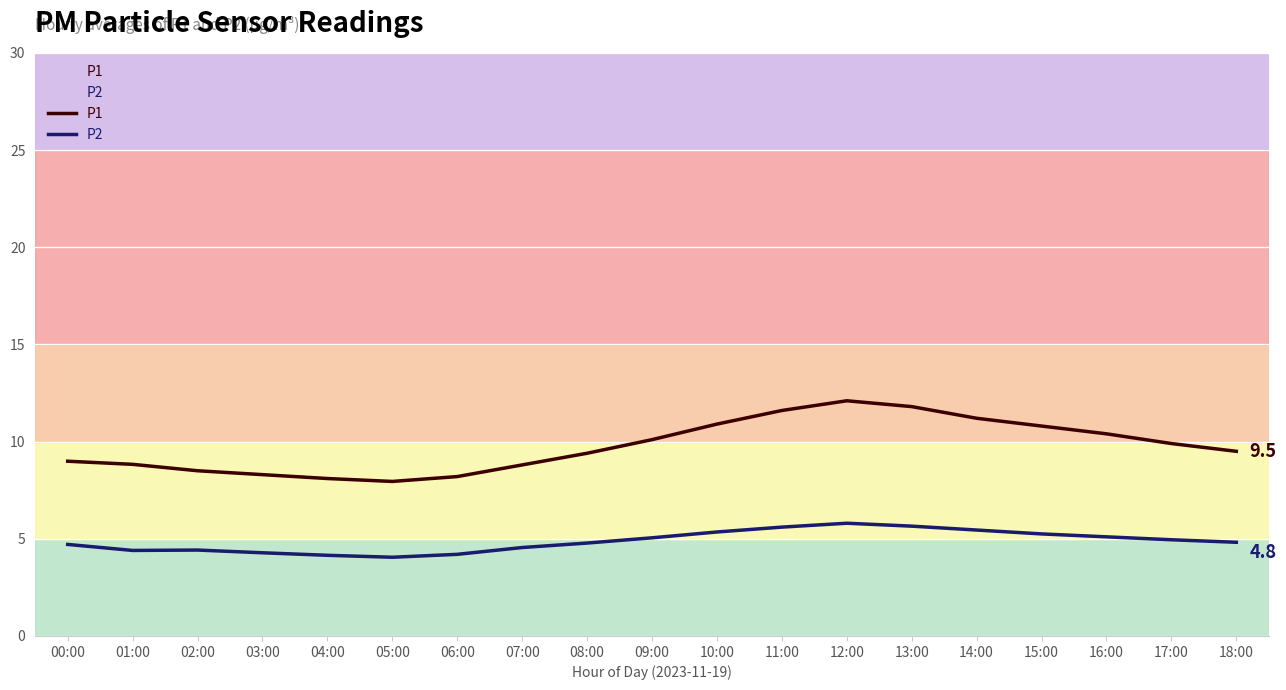

List the series in order of their overall mean, lowest first.

P2, P1